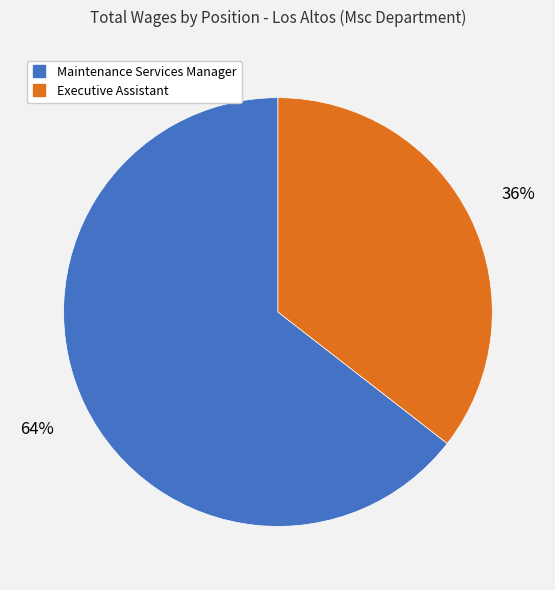

Which slice is the smallest?

Executive Assistant